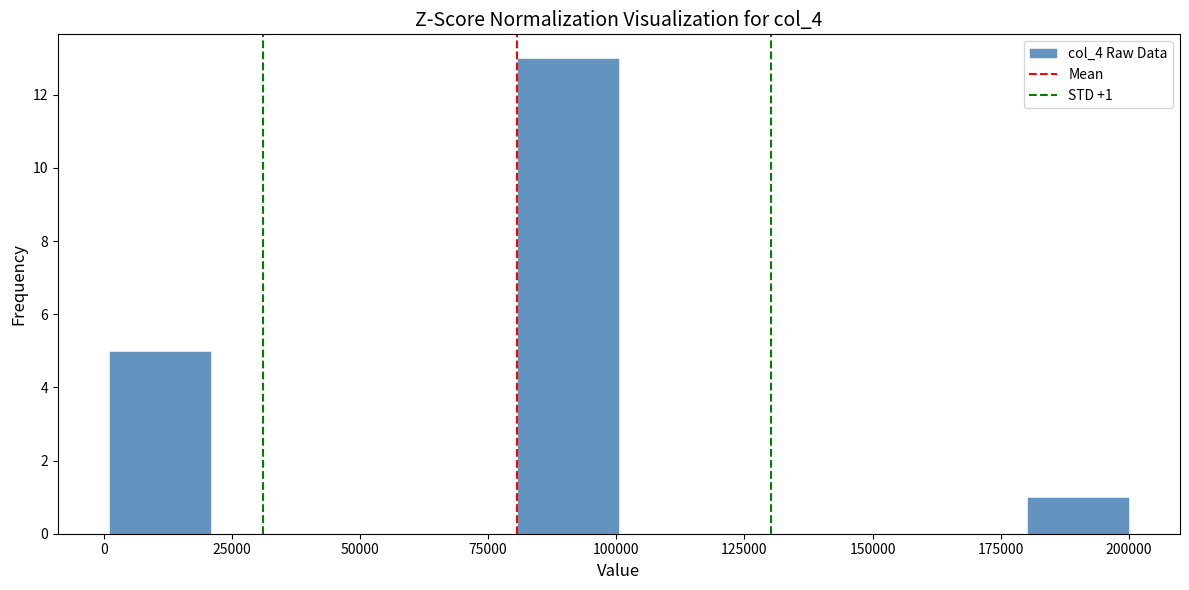

Read against the x-axis, roughly where is the centre of the tallest bar?

90000